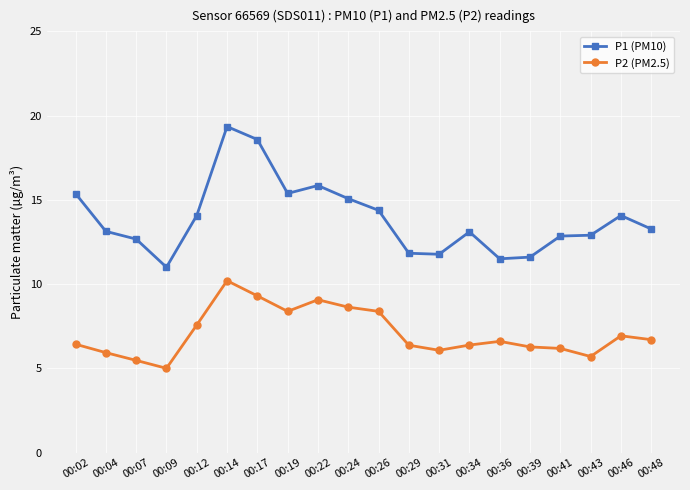

Does the chart have visible grid lines?

Yes